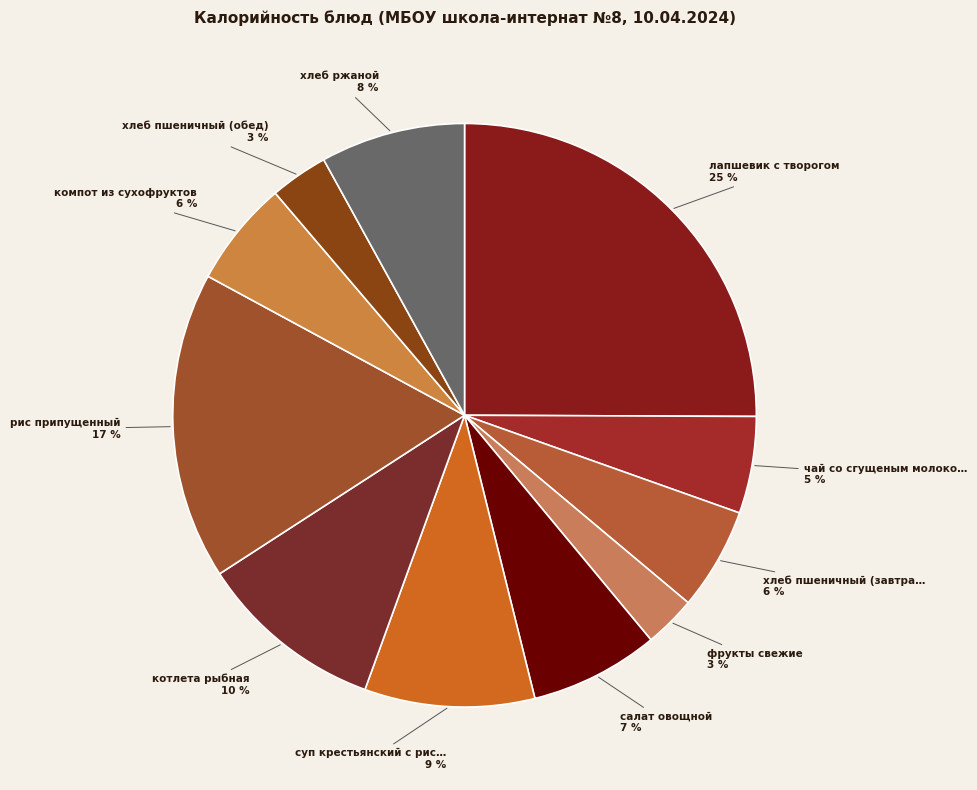

Count the number of slices in the pie.

11